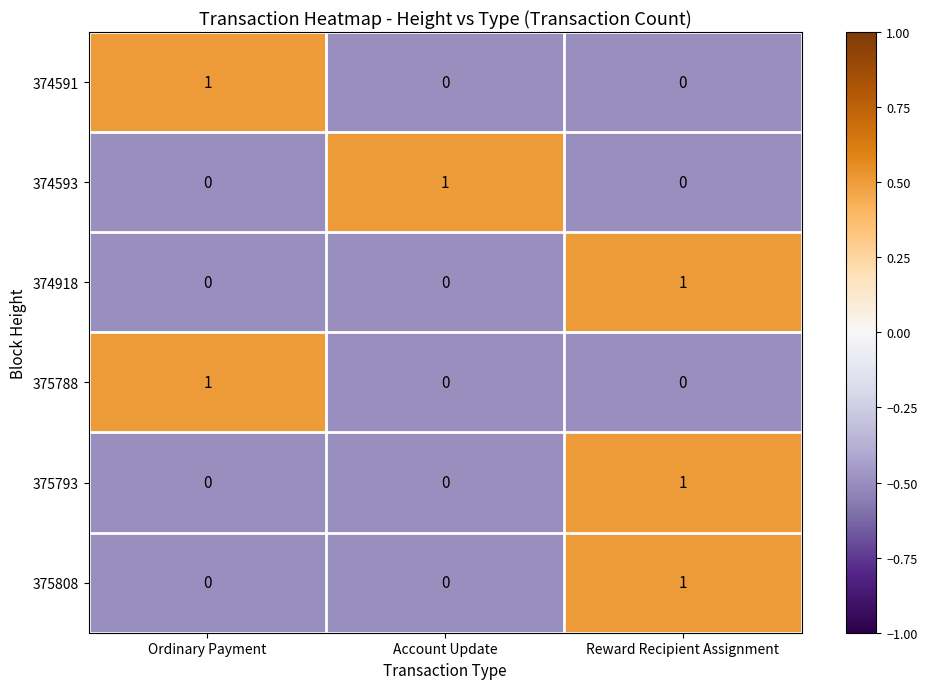

The 375808 series shows 0 at Ordinary Payment. True or false?

True